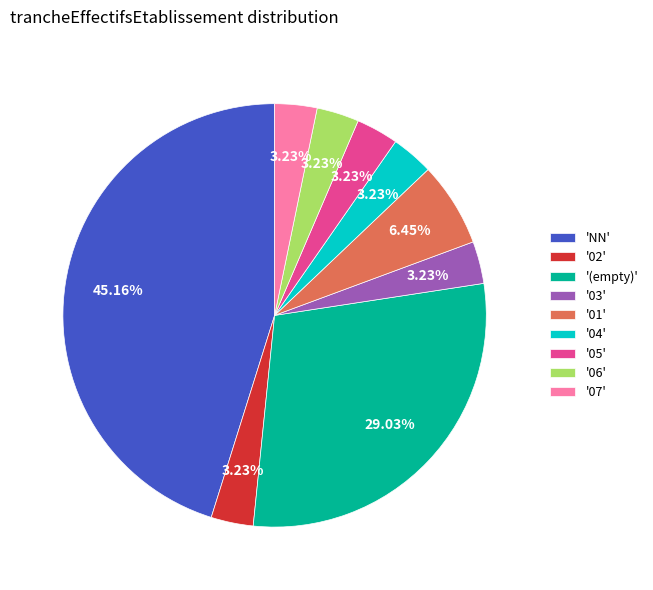

Is there any slice that represents more than half of the pie?

No